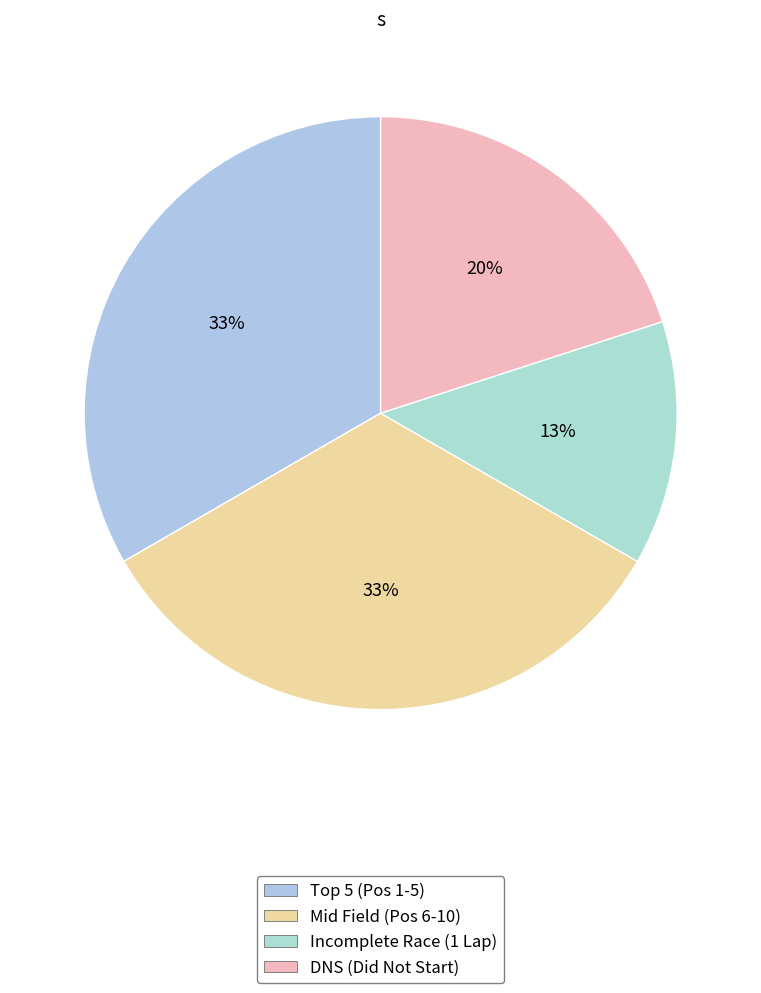

How many segments does this pie chart have?

4